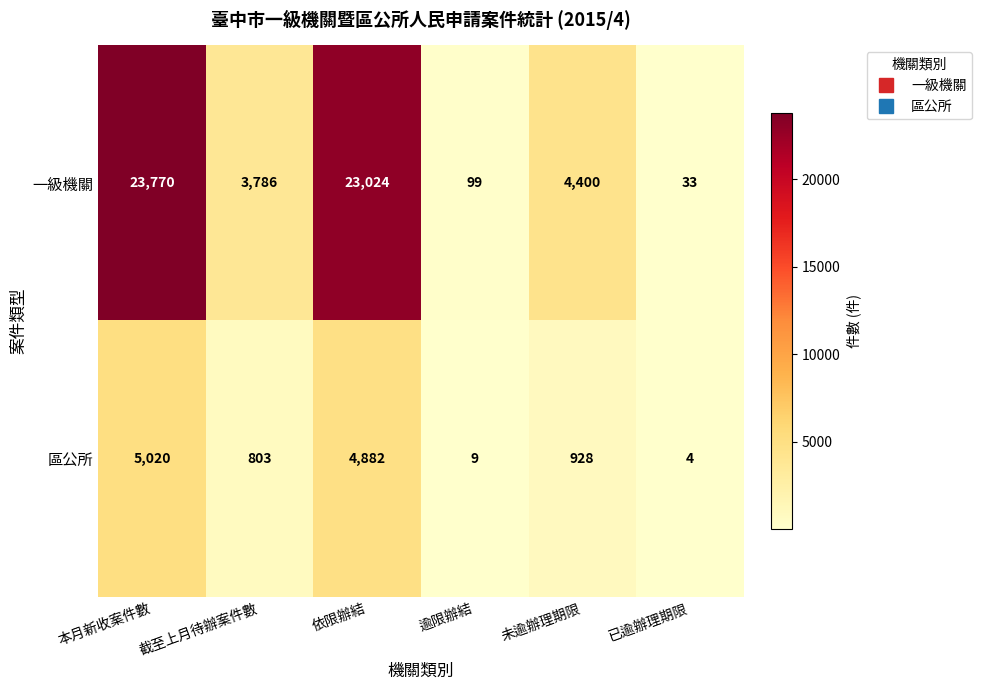

What is the total value across all series at 未逾辦理期限?

5328